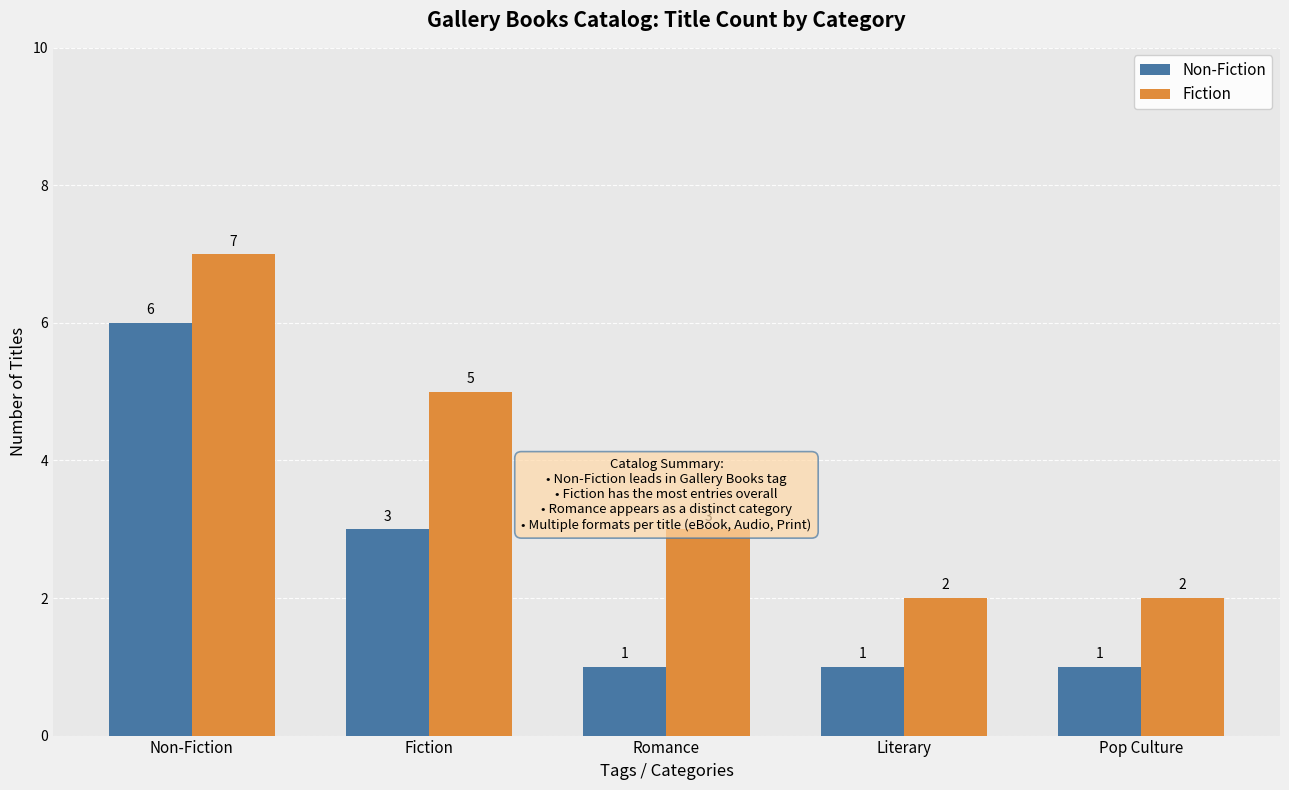

Reading left to right, transcribe all the data shown in this chart.

Non-Fiction: 6	3	1	1	1
Fiction: 7	5	3	2	2